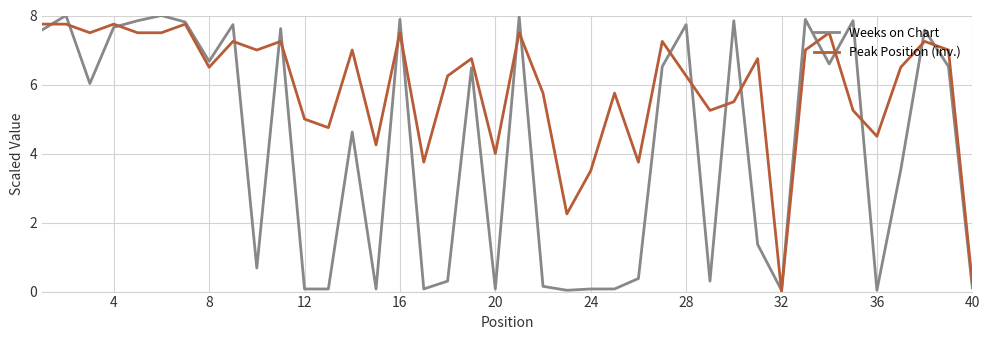

What is the greatest value displayed?

8.0